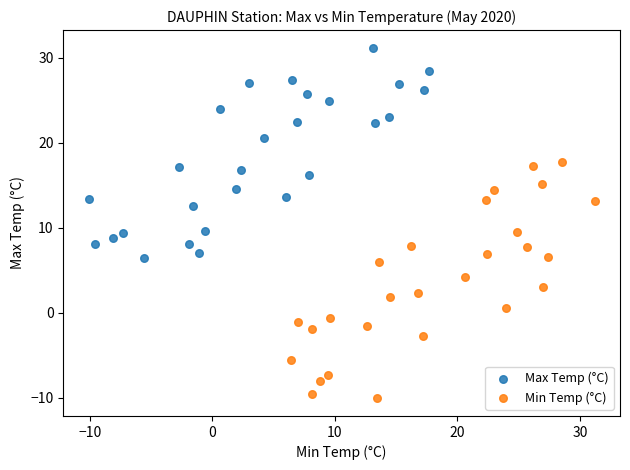

Which series reaches the minimum Y coordinate?

Min Temp (°C)